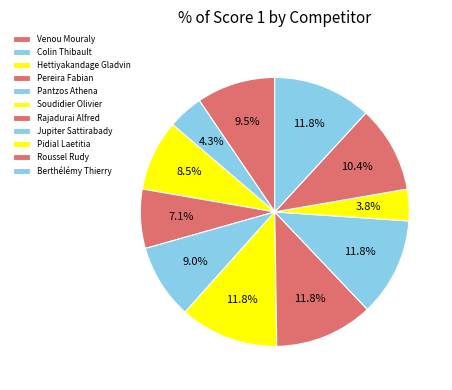

Is it true that Roussel Rudy is 10% of the pie?

True